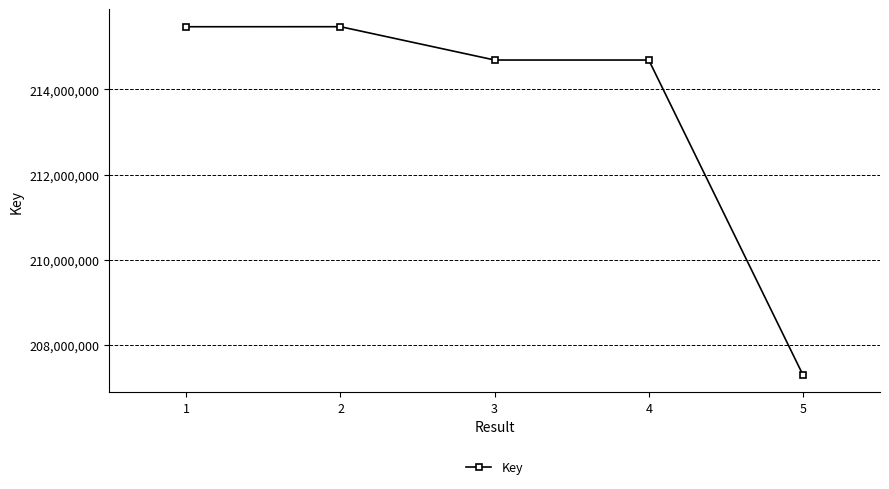

The value at 1 is 215474769. True or false?

True